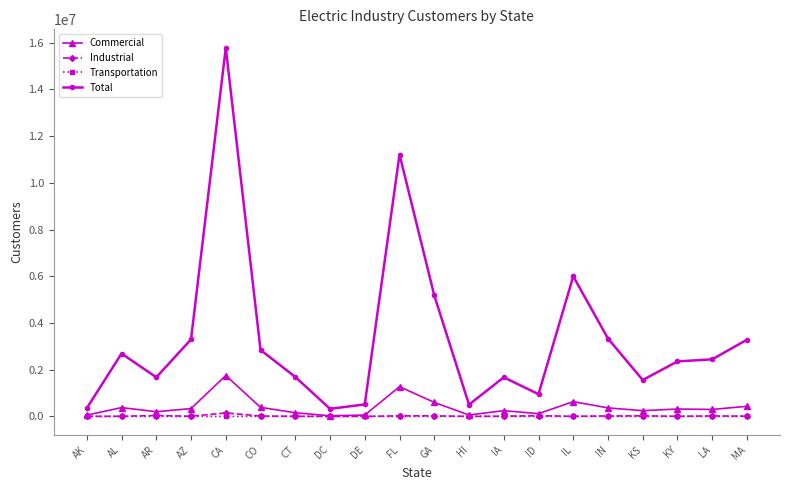

Which series changed the most between AL and IA?

Total